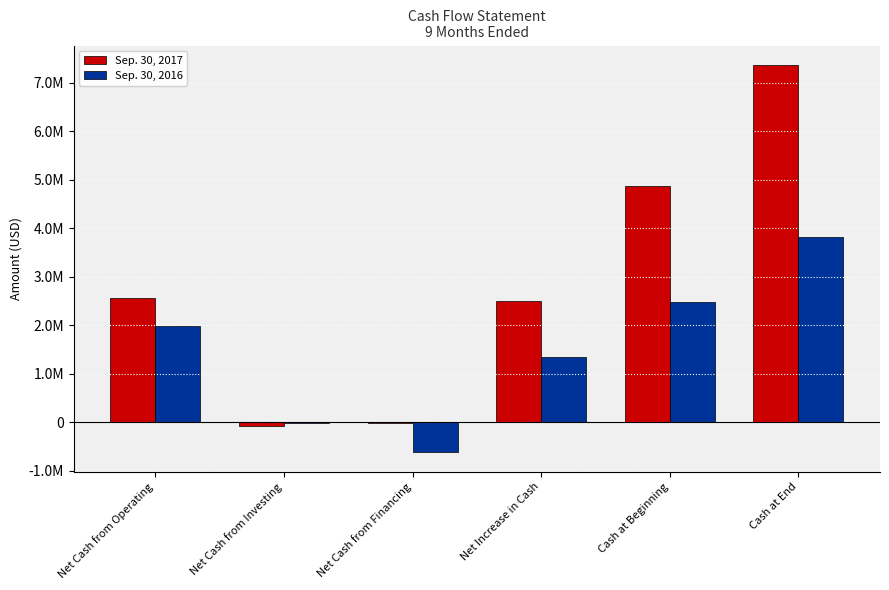

What are all the series names shown in the legend?

Sep. 30, 2017, Sep. 30, 2016